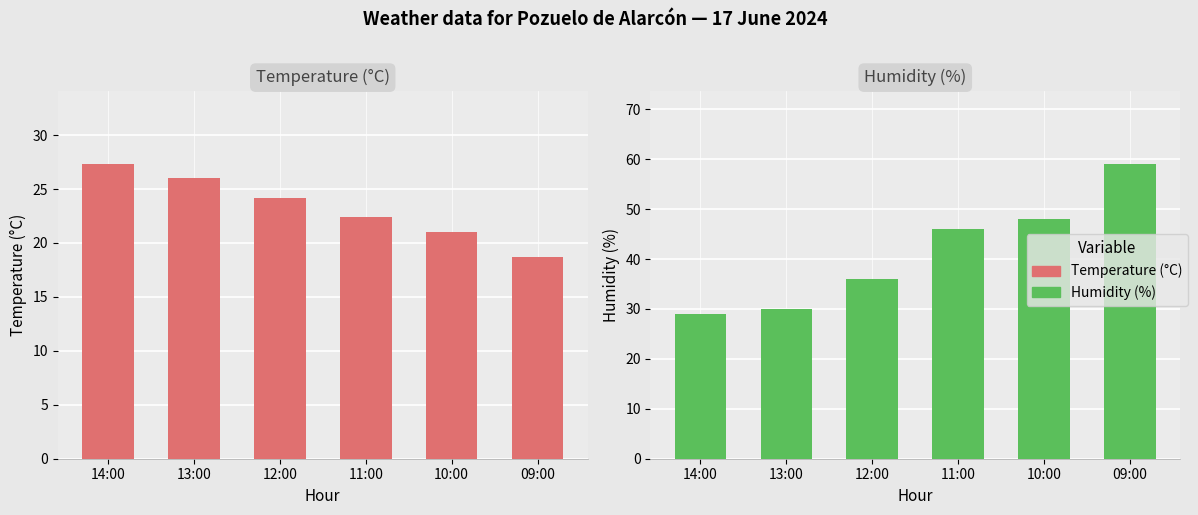

Does the chart contain any negative values?

No